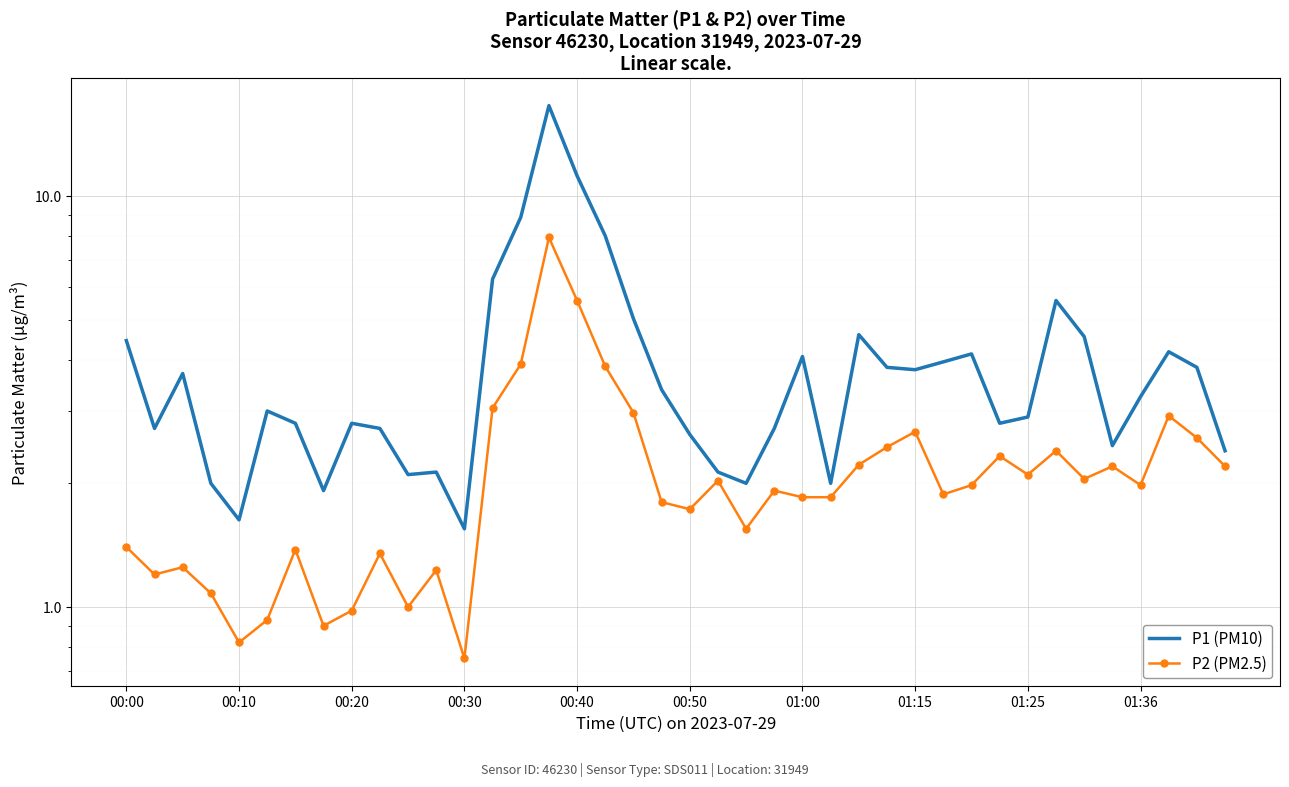

Where does the P1 (PM10) series first go above 3?

00:00